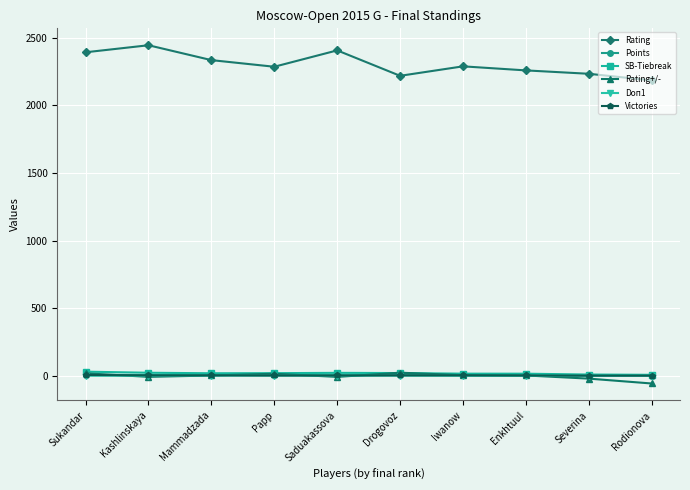

True or false: Victories and Points intersect in this chart.

False